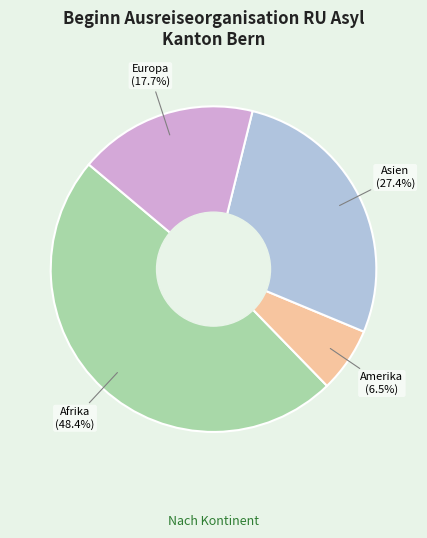

Does any single category account for the majority?

No